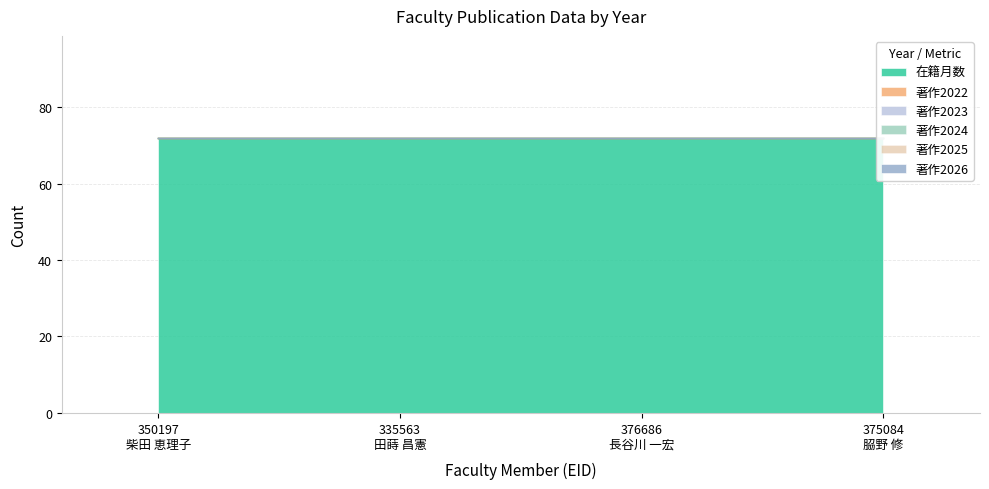

True or false: 著作2024 has more than 1 interior local peaks.

False